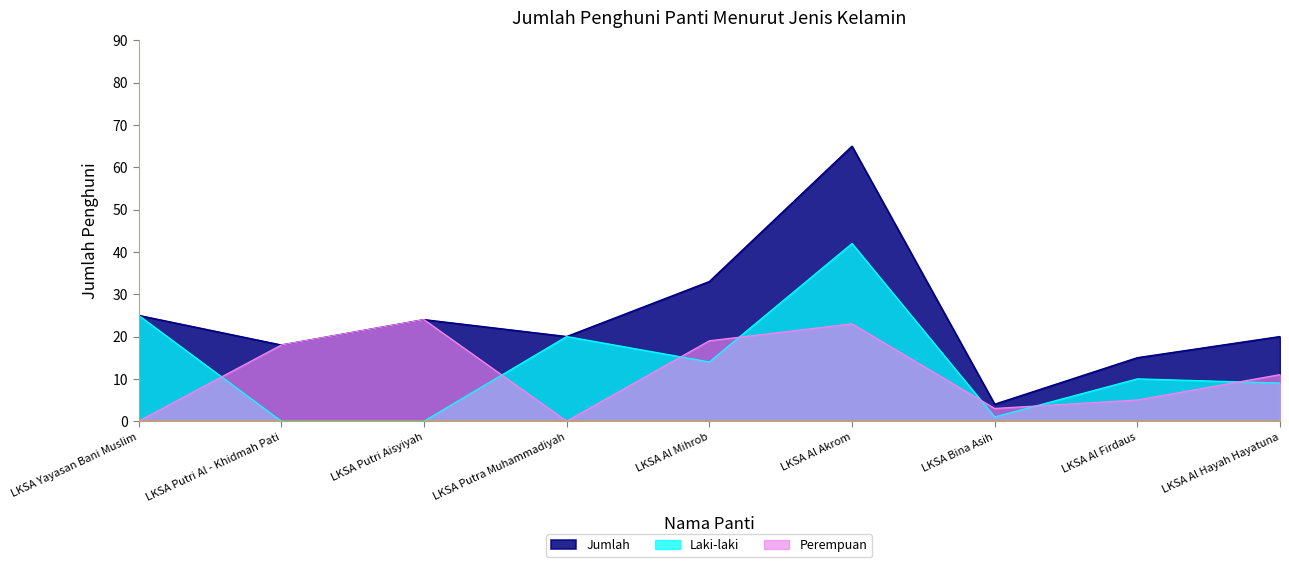

How many lines are shown in the chart?

3